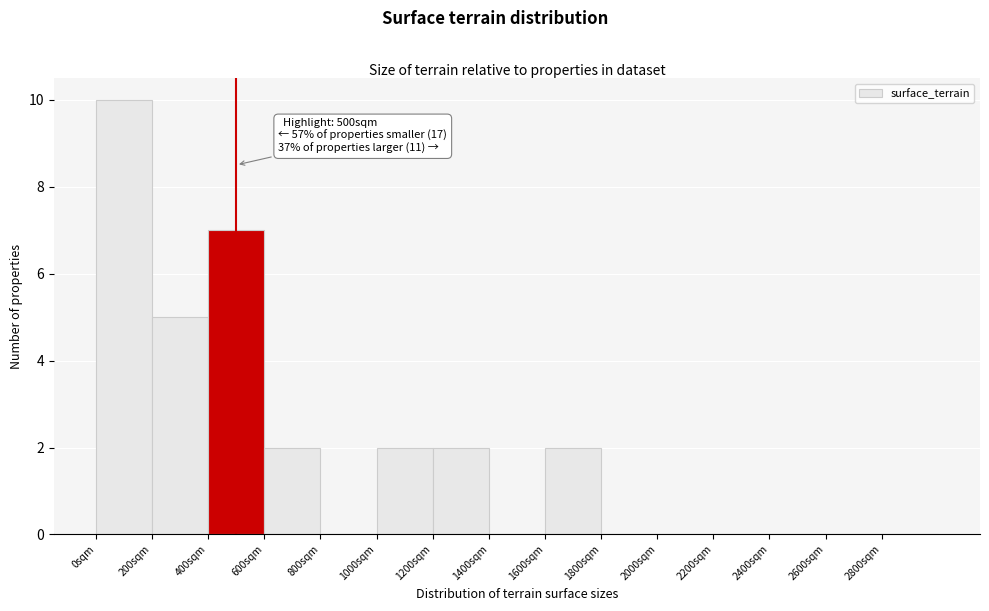

Which range on the x-axis has the tallest bar?

0 to 200